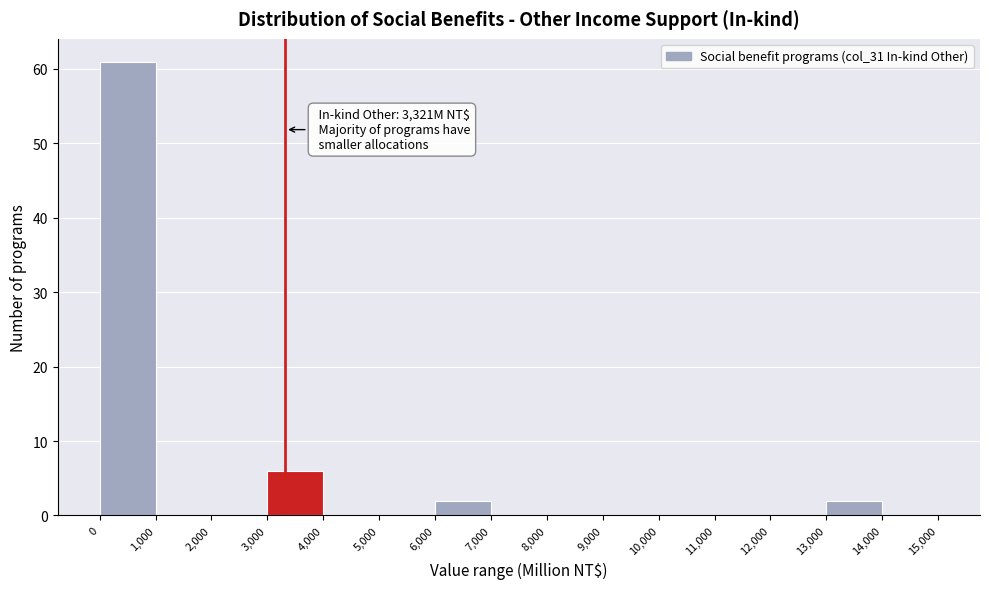

Which range on the x-axis has the tallest bar?

0 to 1,000